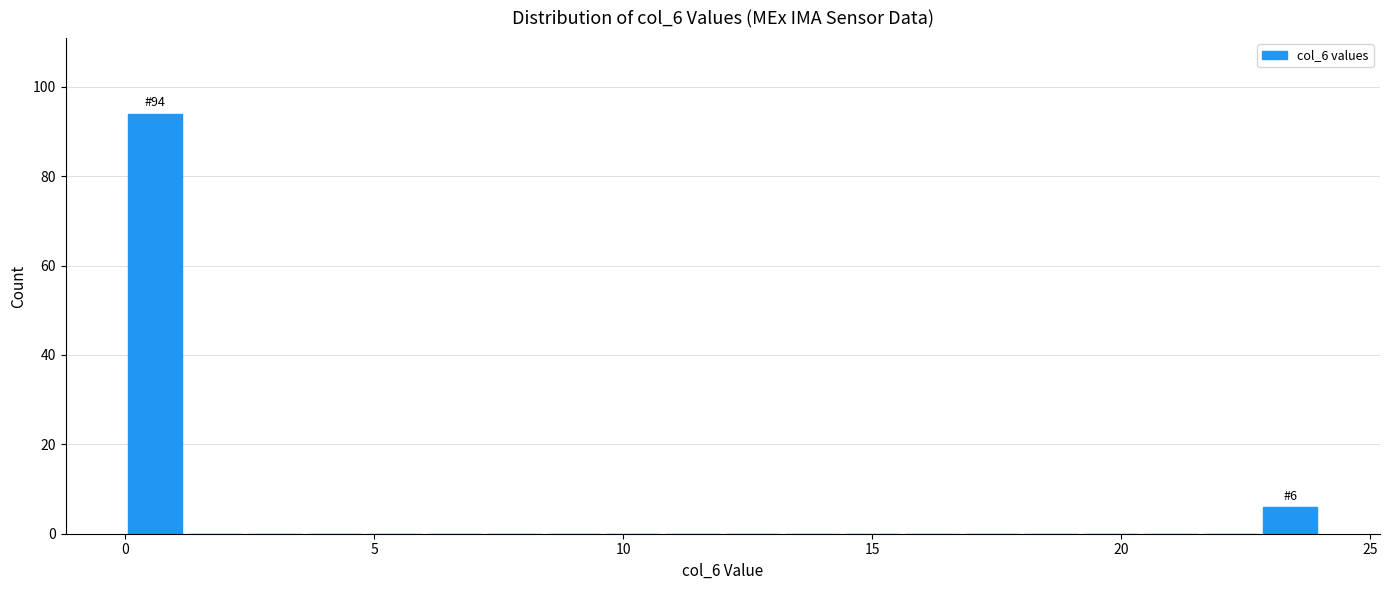

Read against the x-axis, roughly where is the centre of the tallest bar?

0.5